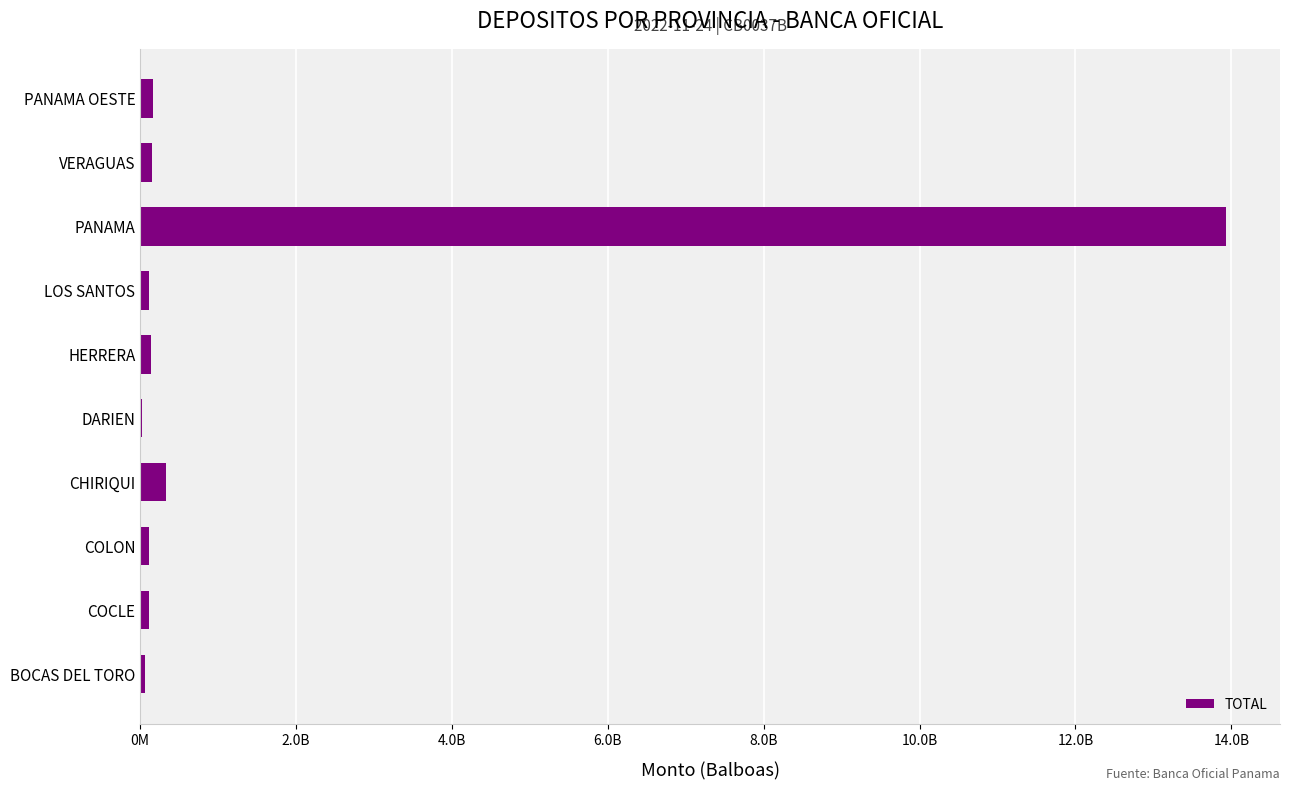

At which category does the chart reach its peak across all series?

PANAMA